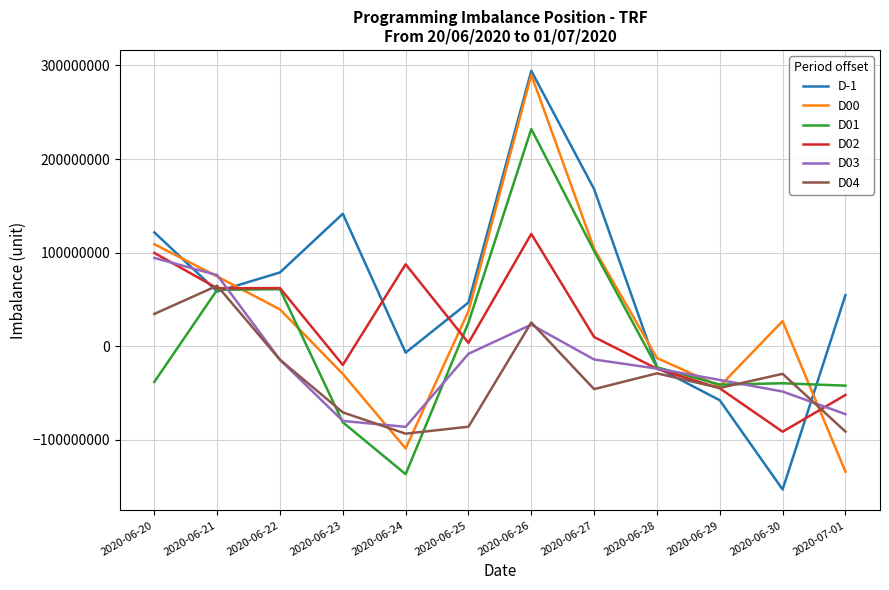

Is this an area chart (filled region under the line)?

No